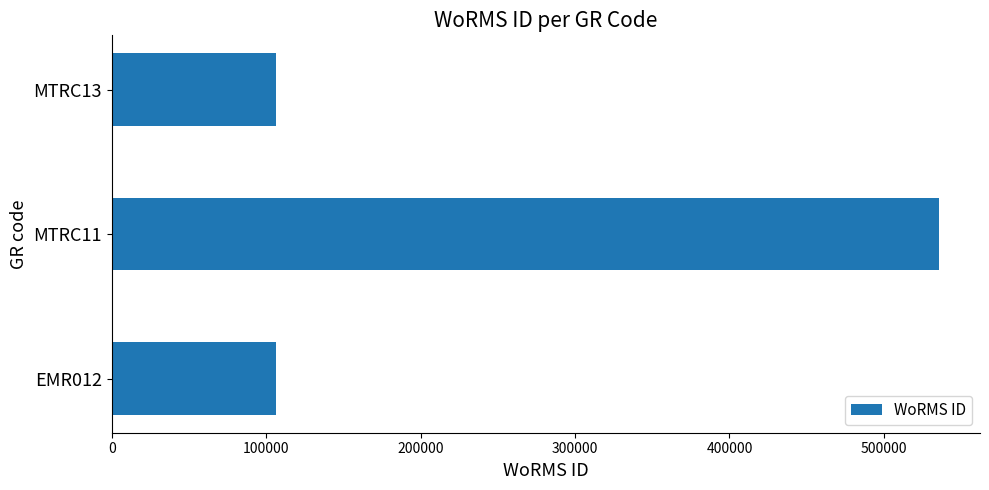

What is the difference between the maximum and minimum values?

429355